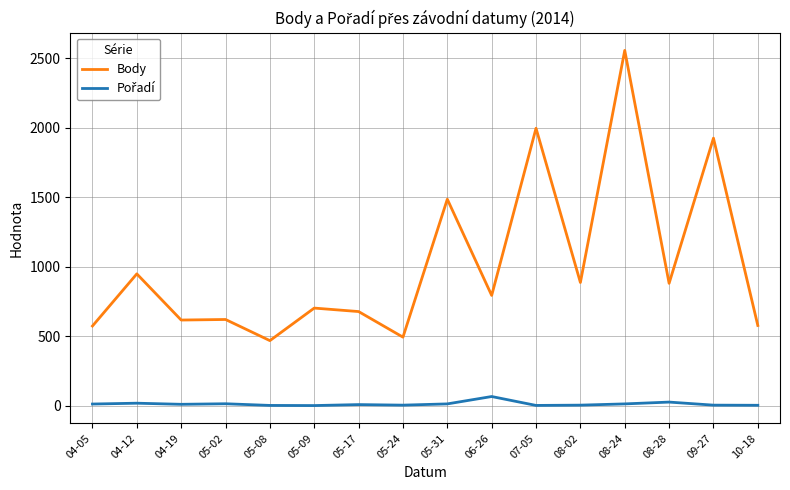

What is the total value across all series at 10-18?

582